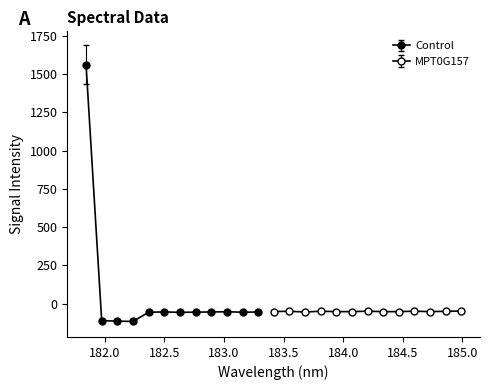

Where does the data first go above -52?

181.8418